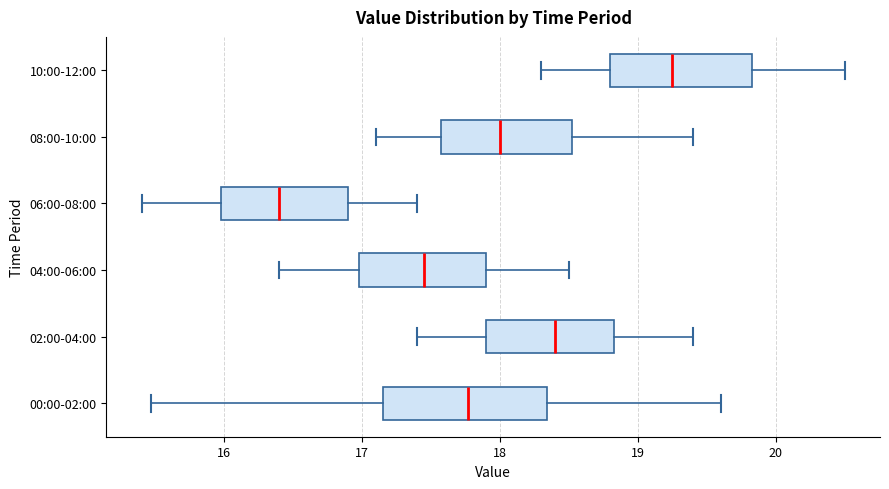

Reading bottom to top, read every box against the x-axis: the position of its median line, the range the box covers, and the ends of its whiskers. The values are not printed on the chart, so give them approximately, as read against the axis.

00:00-02:00: median 17.8, box 17.2 to 18.3, whiskers 15.5 to 19.6
02:00-04:00: median 18.4, box 17.9 to 18.8, whiskers 17.4 to 19.4
04:00-06:00: median 17.5, box 17.0 to 17.9, whiskers 16.4 to 18.5
06:00-08:00: median 16.4, box 16.0 to 16.9, whiskers 15.4 to 17.4
08:00-10:00: median 18.0, box 17.6 to 18.5, whiskers 17.1 to 19.4
10:00-12:00: median 19.3, box 18.8 to 19.8, whiskers 18.3 to 20.5